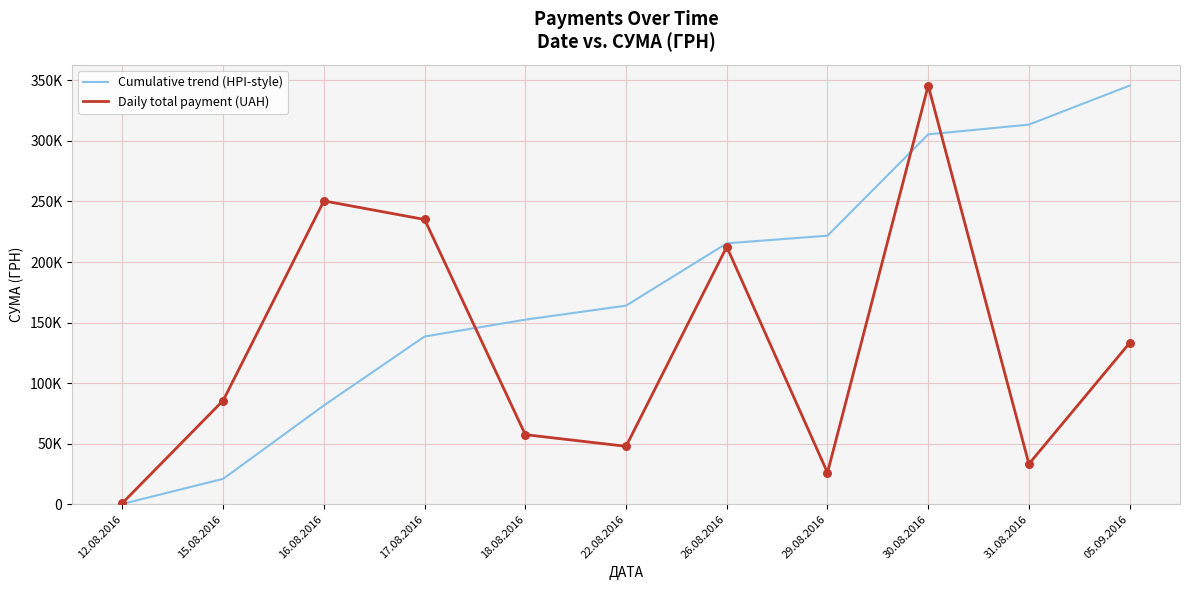

At which category is the sum across all series the highest?

30.08.2016